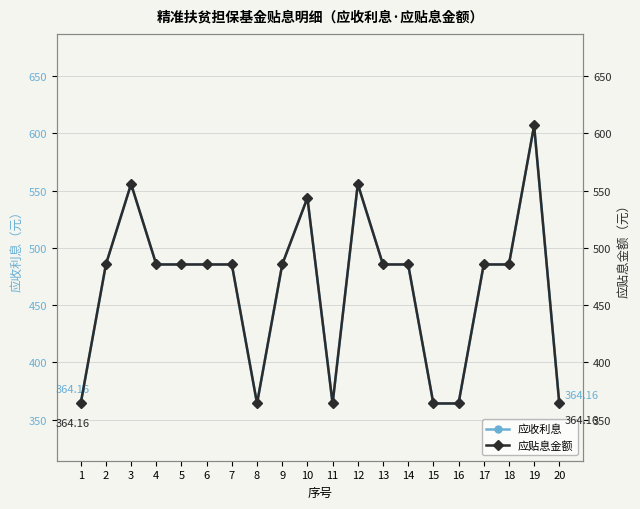

Where is the first local minimum for 应收利息?

8